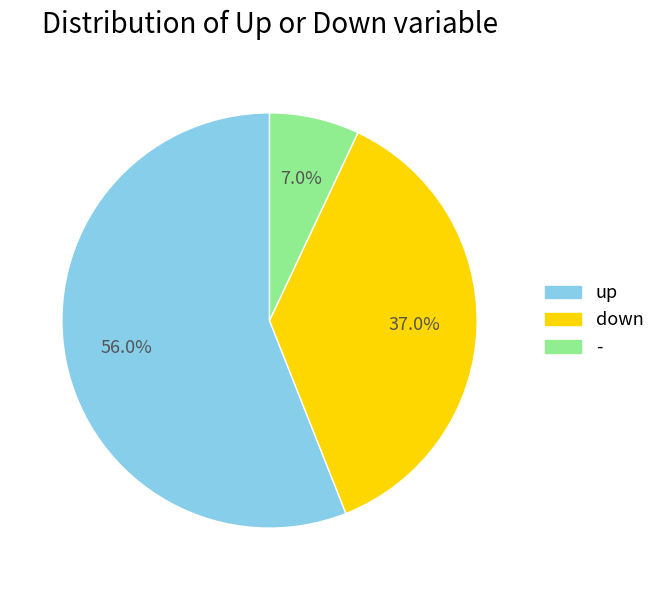

What percentage is the - slice, to the nearest percent?

7%